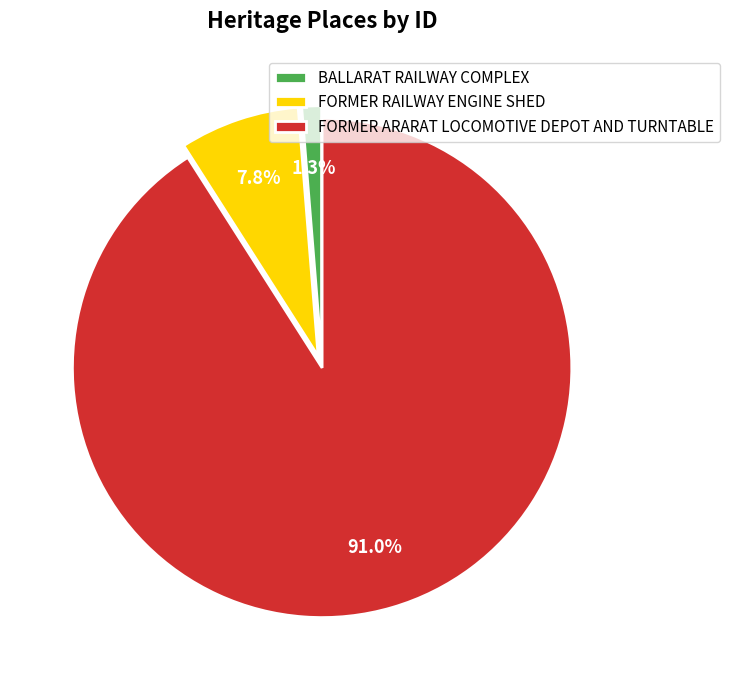

What is the ratio of the value at FORMER ARARAT LOCOMOTIVE DEPOT AND TURNTABLE to the value at FORMER RAILWAY ENGINE SHED?

11.7